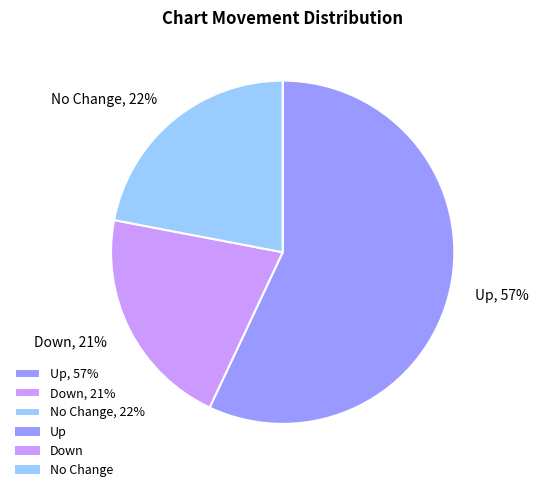

Which slice is the largest?

Up, 57%